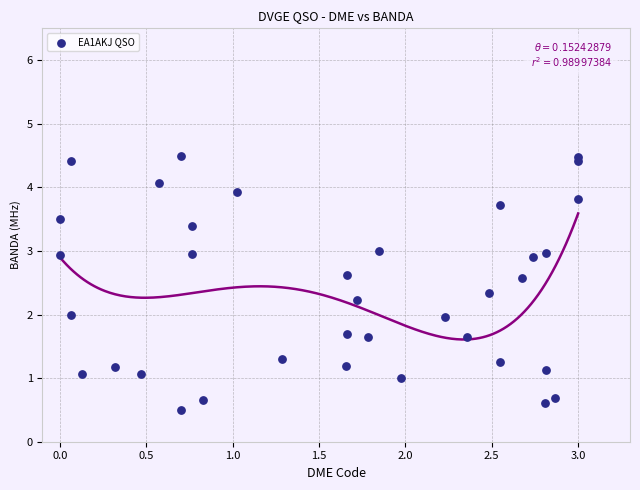

What is the range of Y values (max minus min)?

4.0